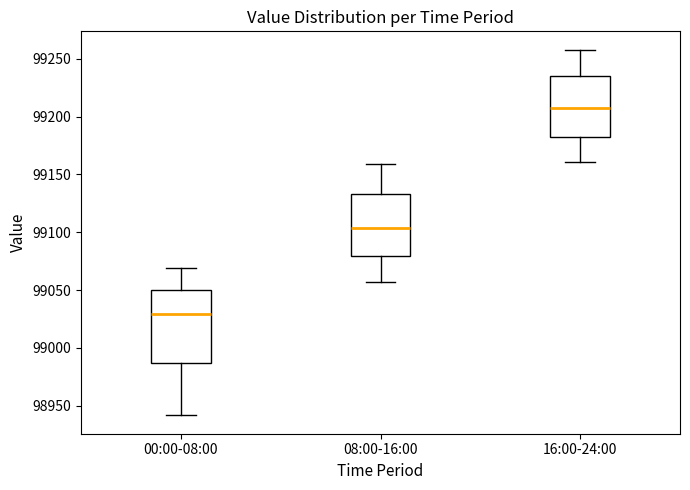

Reading left to right, transcribe this box plot: for each box, give where its median line is, the range the box spans, and where its two whiskers end, as read against the y-axis. The values are not printed on the chart, so give them approximately, as read against the axis.

00:00-08:00: median 99030, box 98985 to 99050, whiskers 98940 to 99070
08:00-16:00: median 99105, box 99080 to 99135, whiskers 99055 to 99160
16:00-24:00: median 99210, box 99180 to 99235, whiskers 99160 to 99260